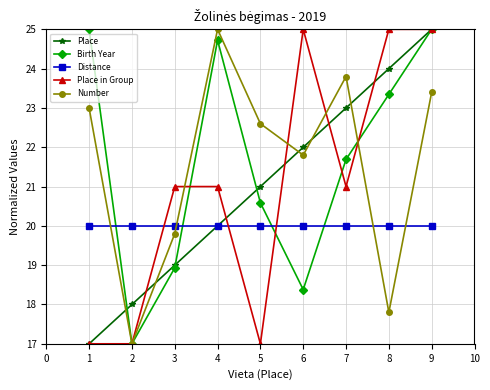

At 5, list the series in order from largest to smallest.

Number, Place, Birth Year, Distance, Place in Group